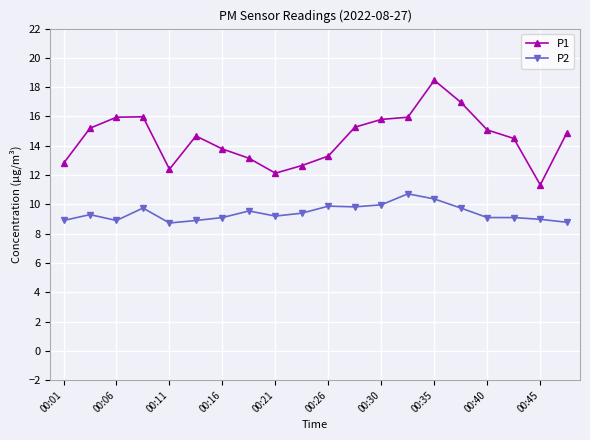

What is the difference between the maximum and second lowest values in the P1 series?

6.3